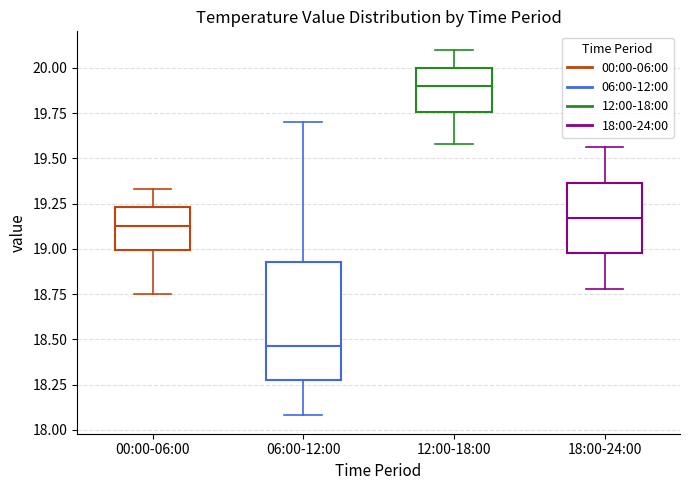

Reading left to right, transcribe this box plot: for each box, give where its median line is, the range the box spans, and where its two whiskers end, as read against the y-axis. The values are not printed on the chart, so give them approximately, as read against the axis.

00:00-06:00: median 19.15, box 19.00 to 19.25, whiskers 18.75 to 19.35
06:00-12:00: median 18.45, box 18.30 to 18.95, whiskers 18.10 to 19.70
12:00-18:00: median 19.90, box 19.75 to 20.00, whiskers 19.60 to 20.10
18:00-24:00: median 19.15, box 19.00 to 19.35, whiskers 18.80 to 19.55